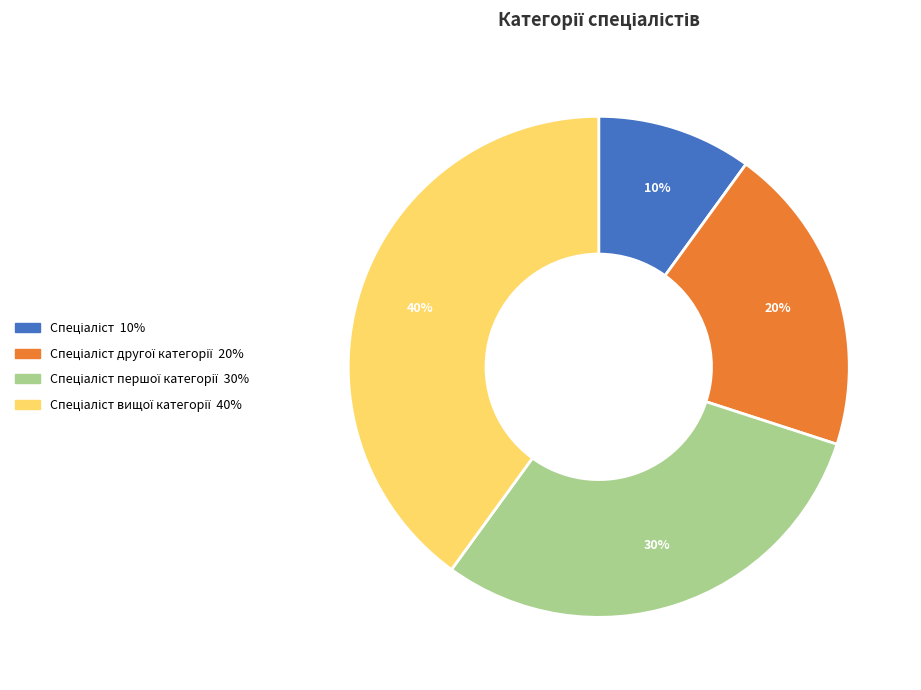

Does any single category account for the majority?

No